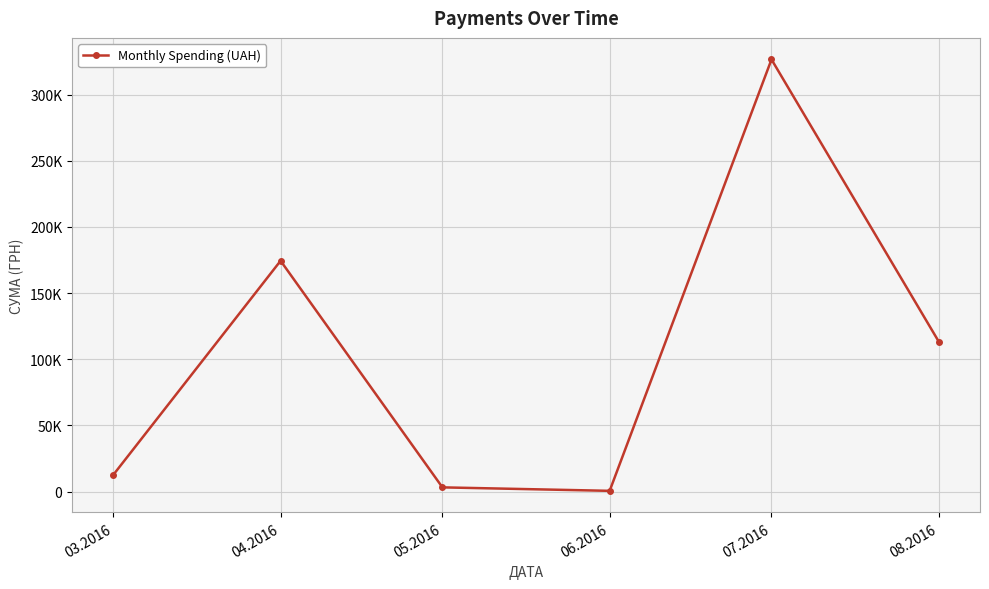

What is the change in value from 04.2016 to 07.2016?

+152137.5